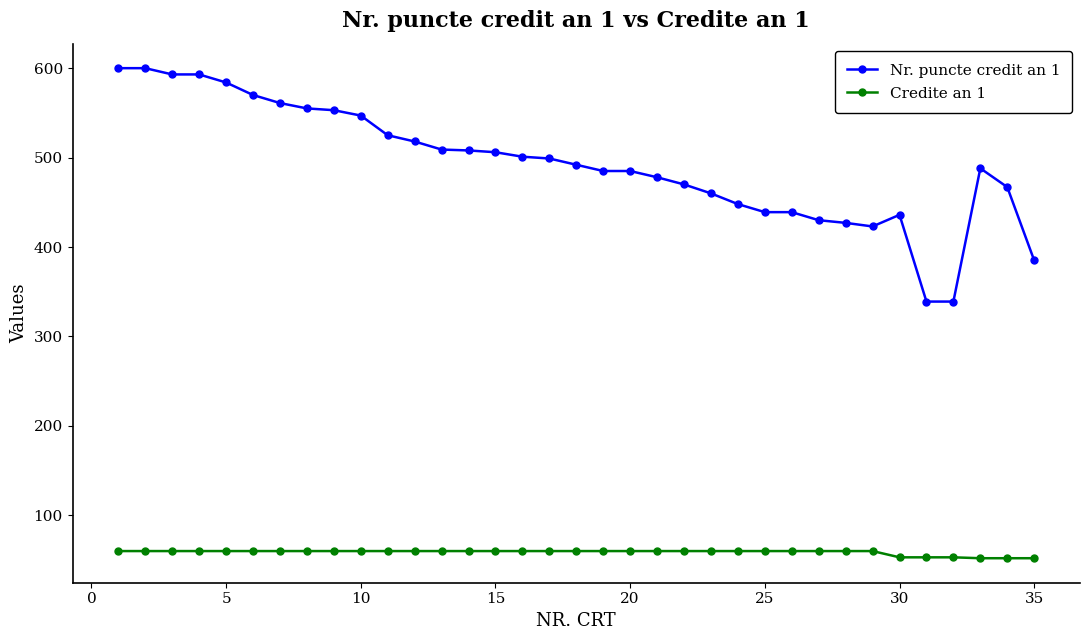

Rank the series by their maximum value, from lowest to highest.

Credite an 1, Nr. puncte credit an 1